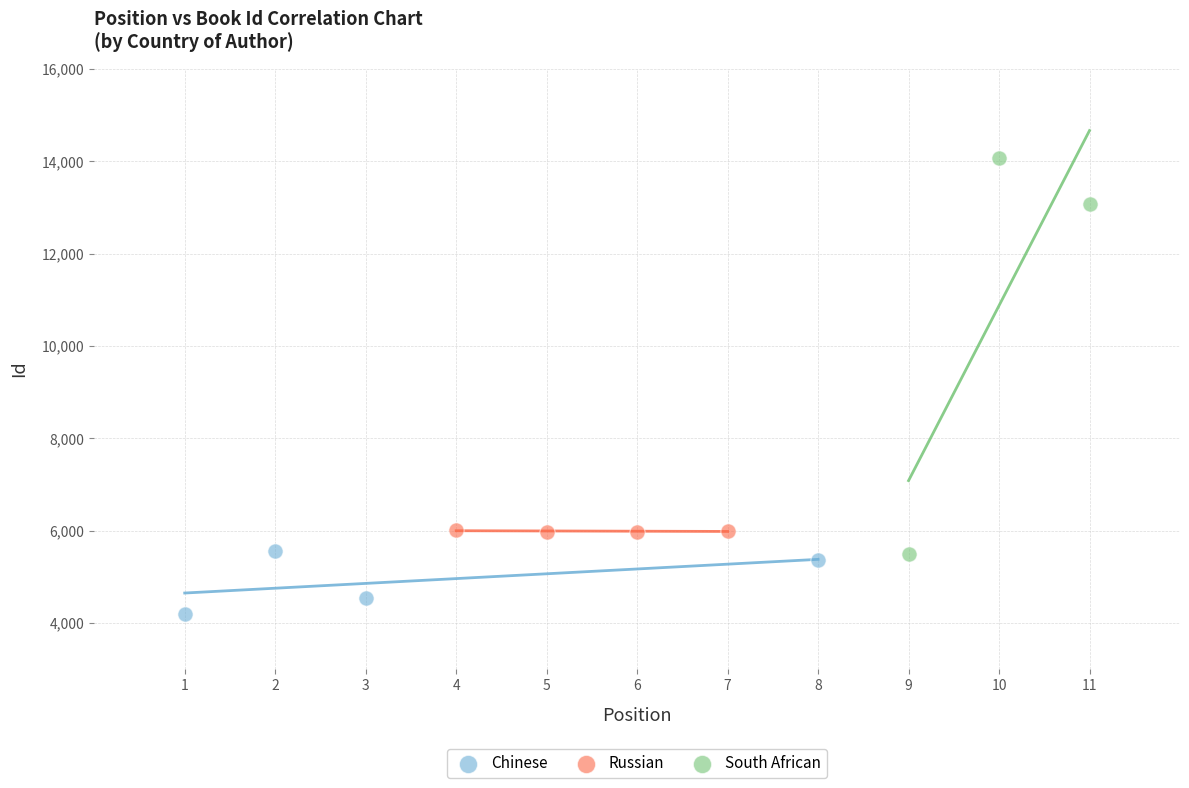

Which series contains the highest Y value?

South African